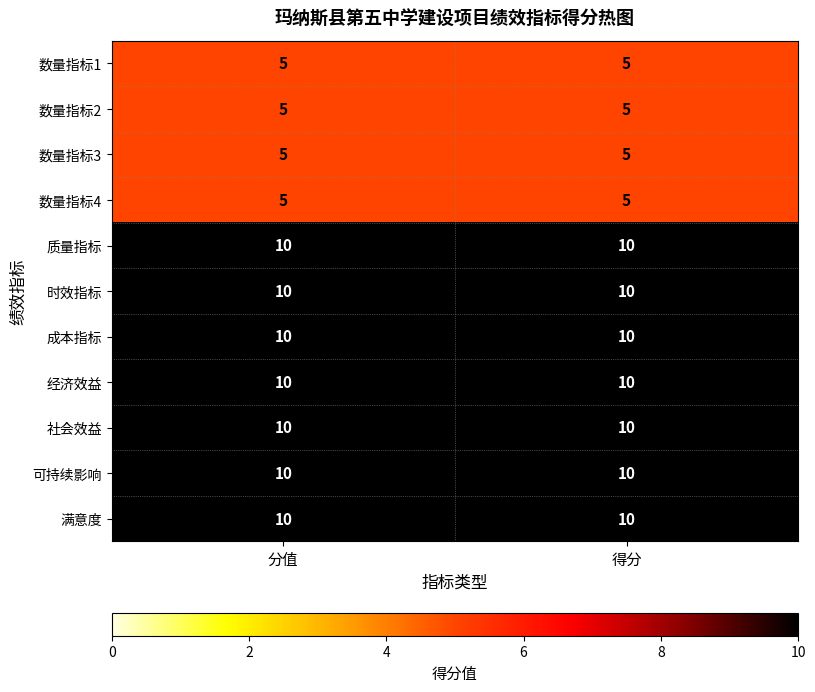

Reading left to right, transcribe all the data shown in this chart.

数量指标1: 分值=5	得分=5
数量指标2: 分值=5	得分=5
数量指标3: 分值=5	得分=5
数量指标4: 分值=5	得分=5
质量指标: 分值=10	得分=10
时效指标: 分值=10	得分=10
成本指标: 分值=10	得分=10
经济效益: 分值=10	得分=10
社会效益: 分值=10	得分=10
可持续影响: 分值=10	得分=10
满意度: 分值=10	得分=10